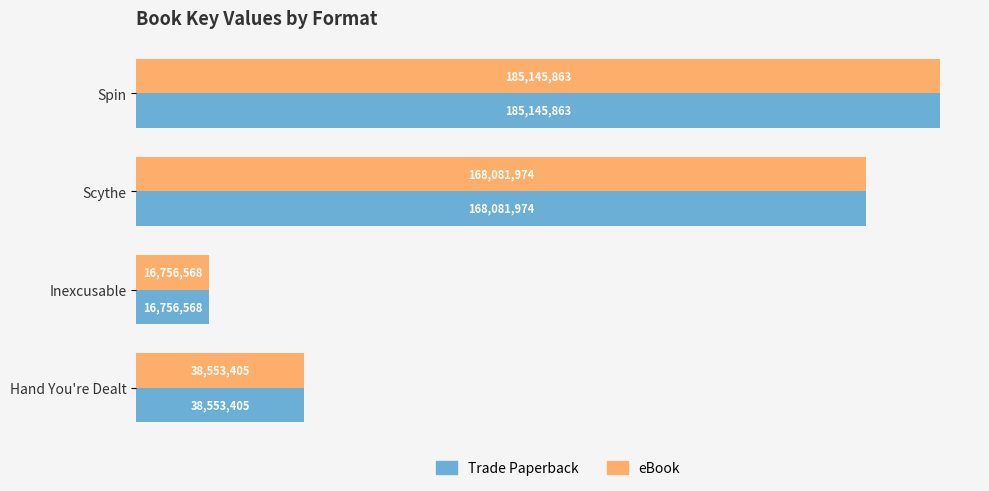

What are all the series names shown in the legend?

Trade Paperback, eBook